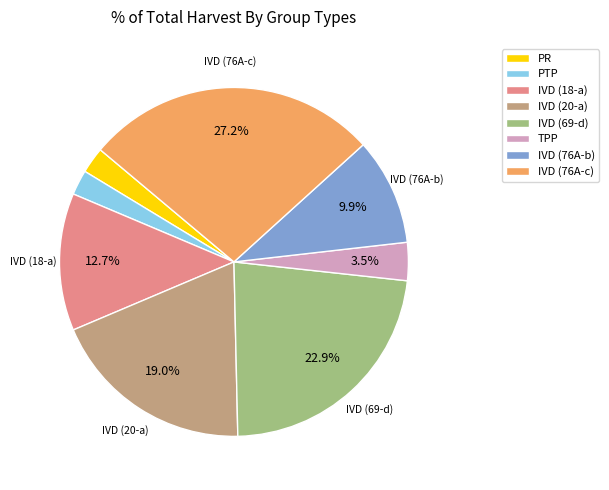

Combined, do IVD (20-a) and IVD (76A-c) account for over 50%?

No